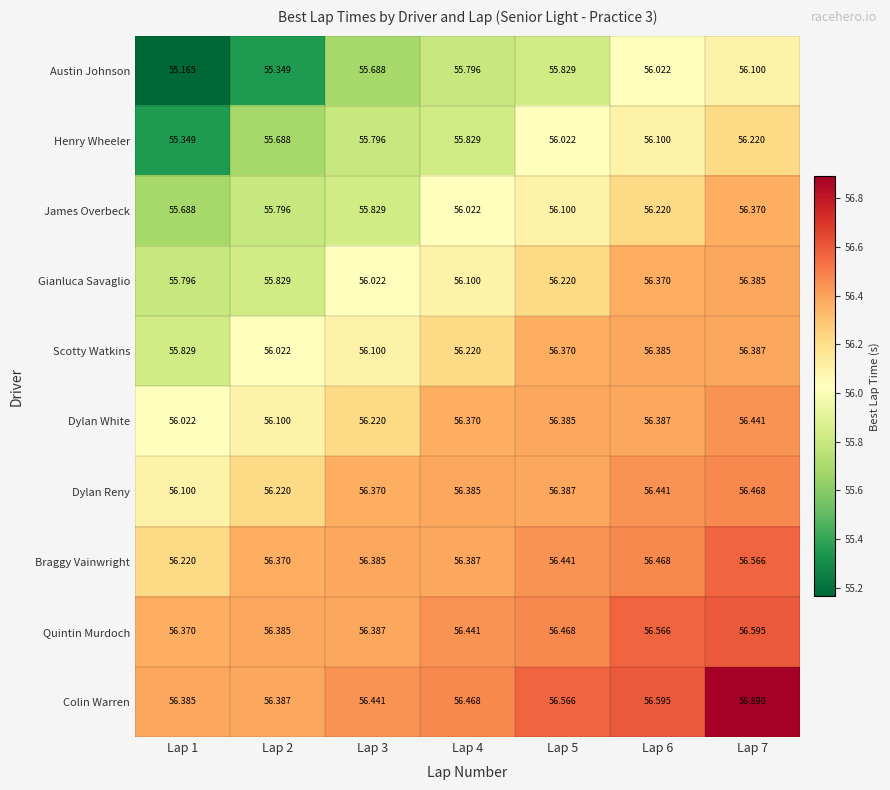

What is the total value across all series at Lap 5?

562.8